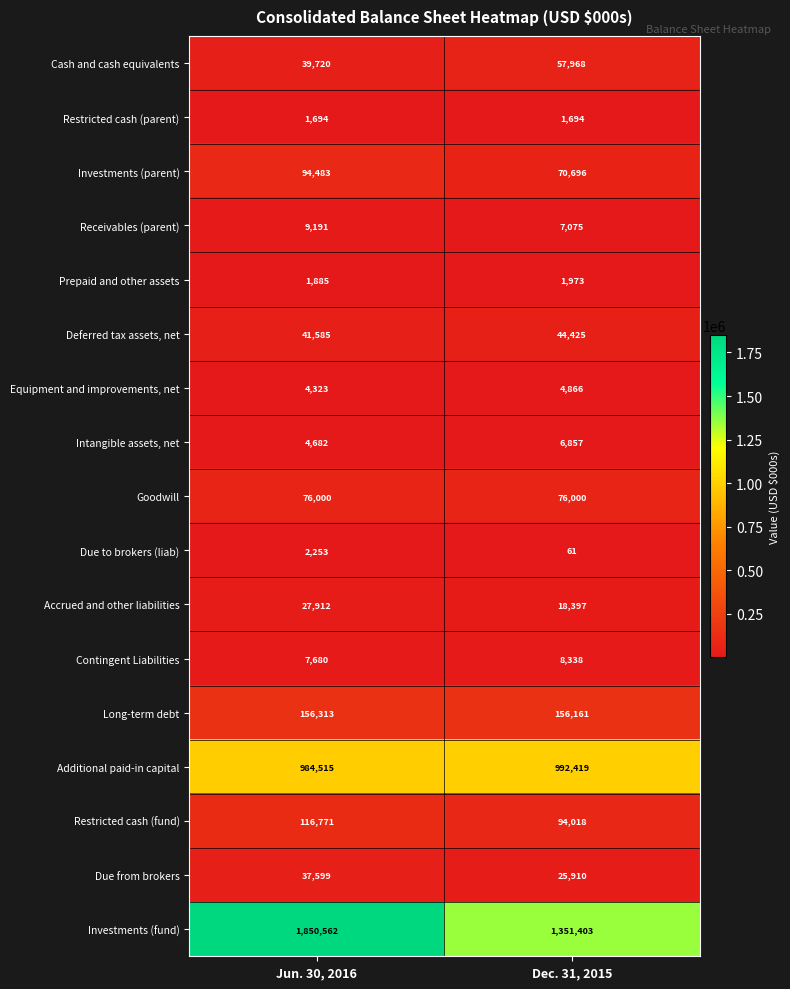

Count the number of data series in this chart.

17